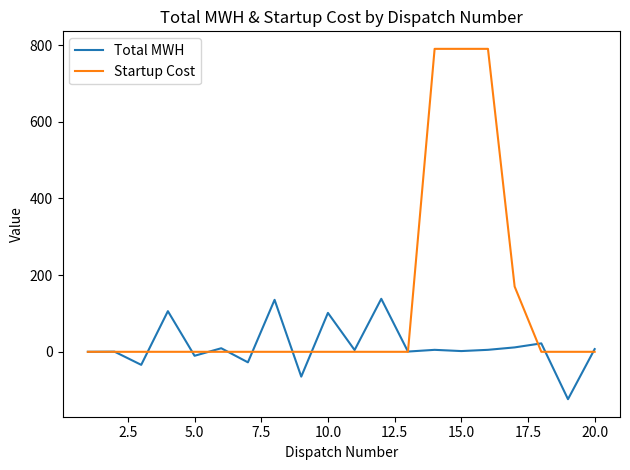

What is the highest value of the Total MWH series?

138.2